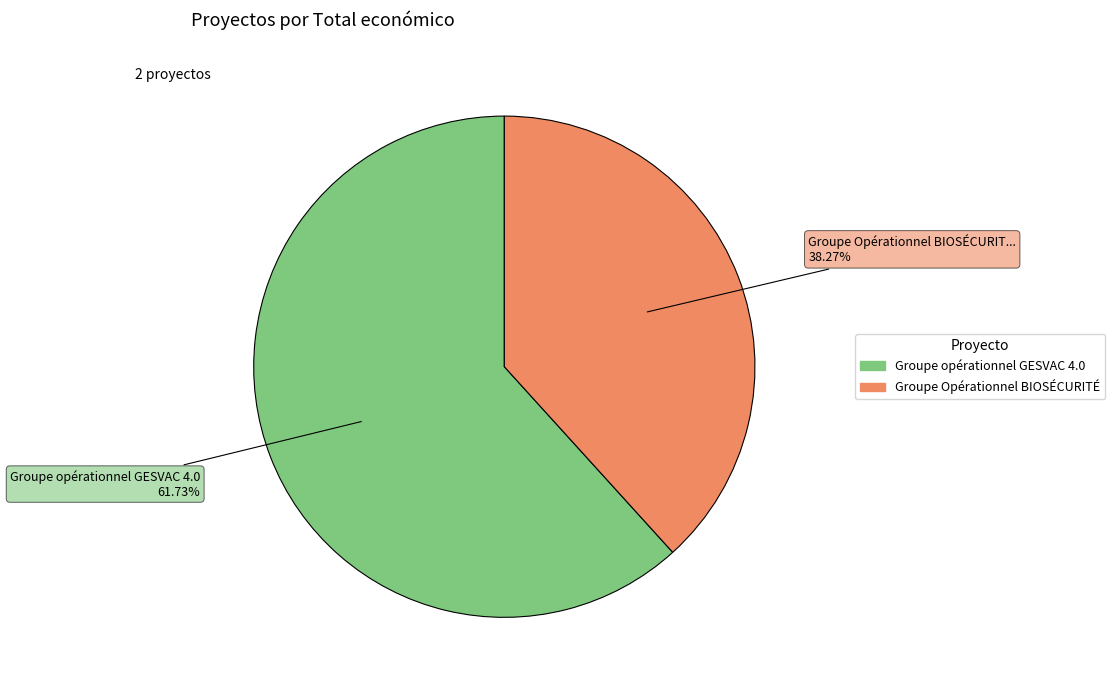

Rank the categories by value from highest to lowest.

Groupe opérationnel GESVAC 4.0, Groupe Opérationnel BIOSÉCURITÉ